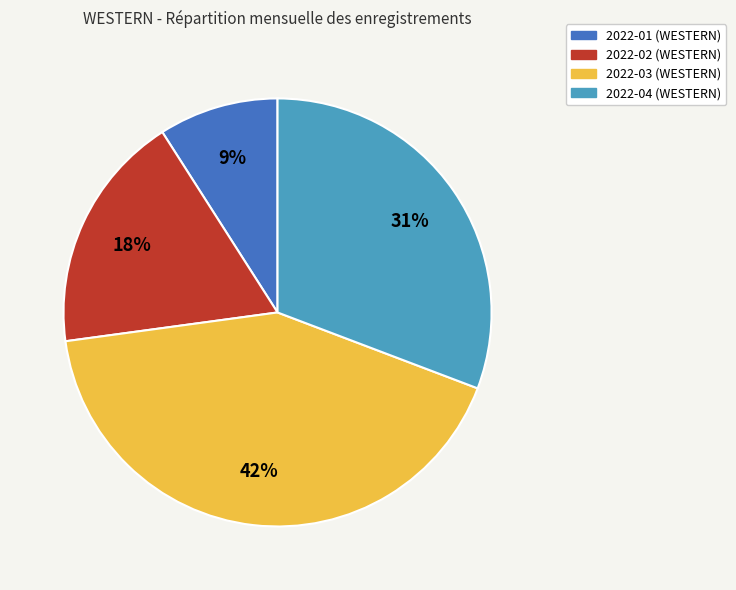

Which category has the smallest portion of the pie?

2022-01